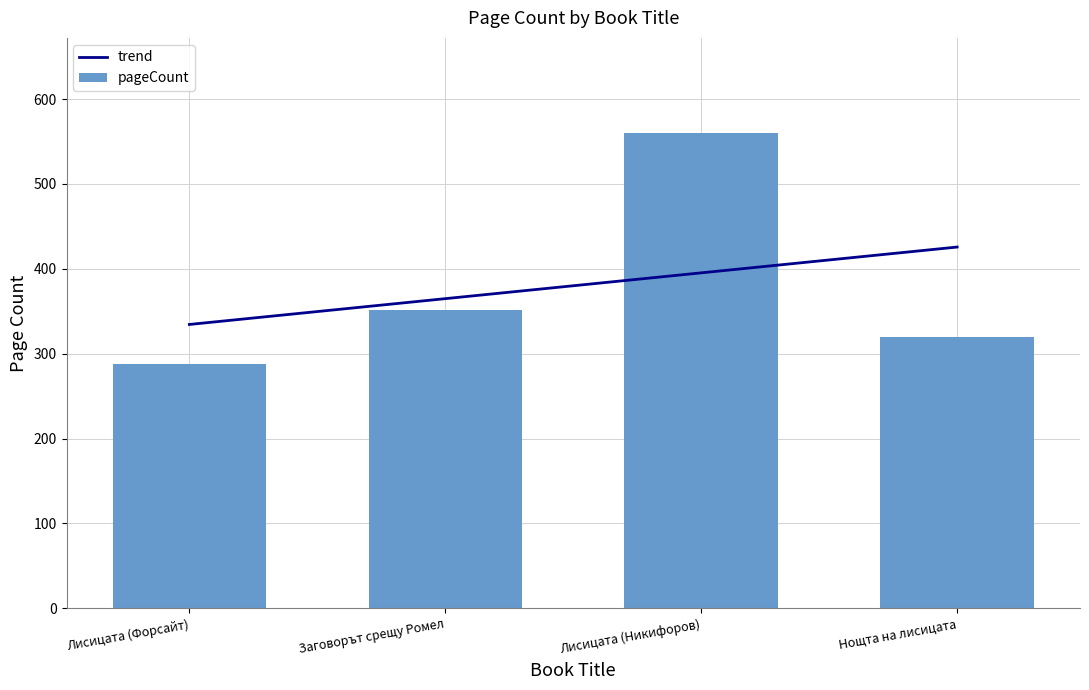

Count the number of categories in the chart.

4